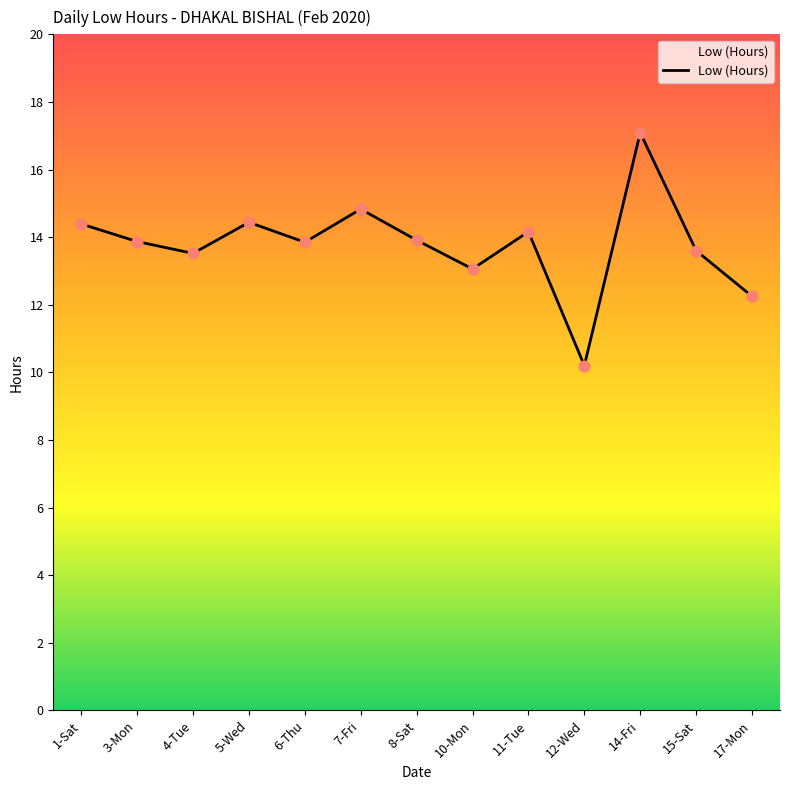

Between 17-Mon and 3-Mon, which is larger?

3-Mon